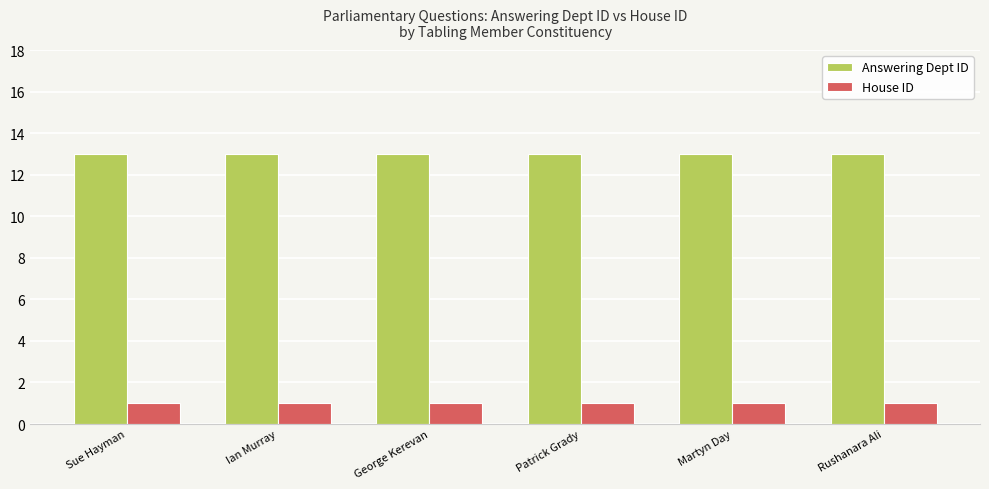

List the series in order of their overall mean, lowest first.

House ID, Answering Dept ID